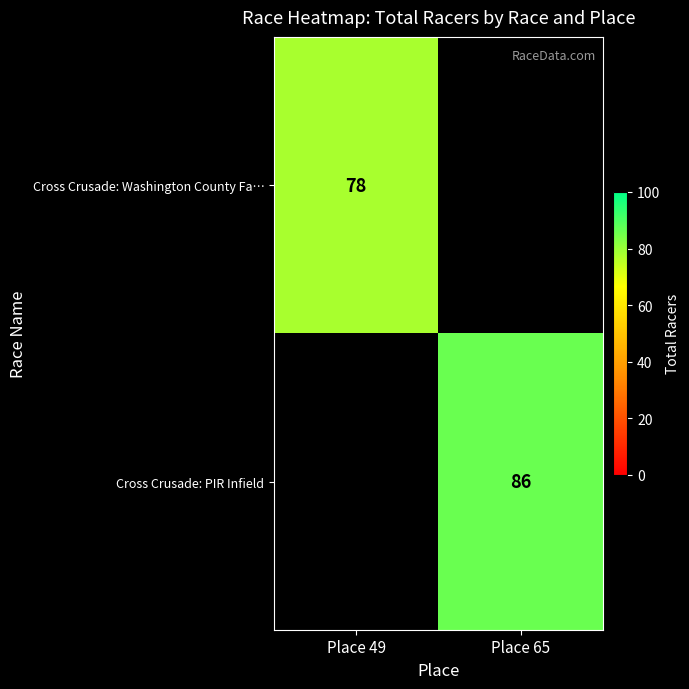

True or false: Cross Crusade: Washington County Fa… has a value of 135 at Place 49.

False